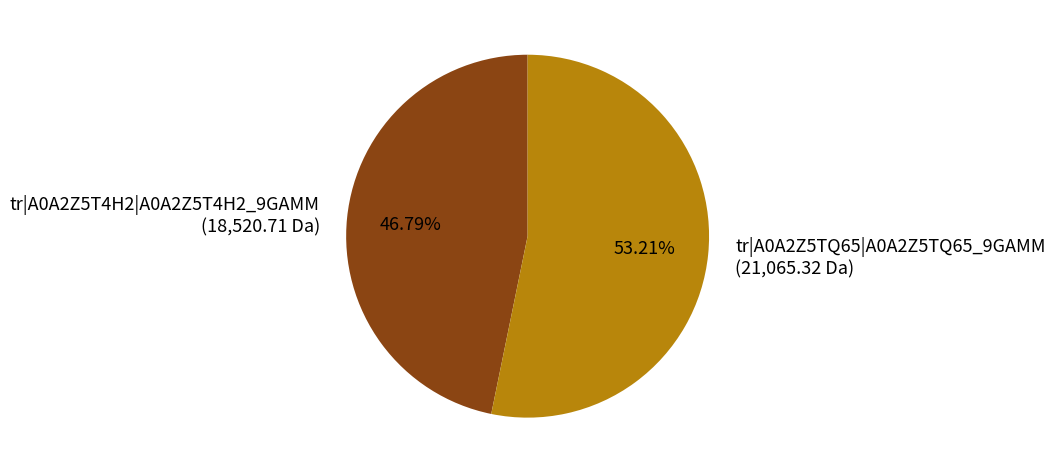

Is there a majority slice in this chart?

Yes